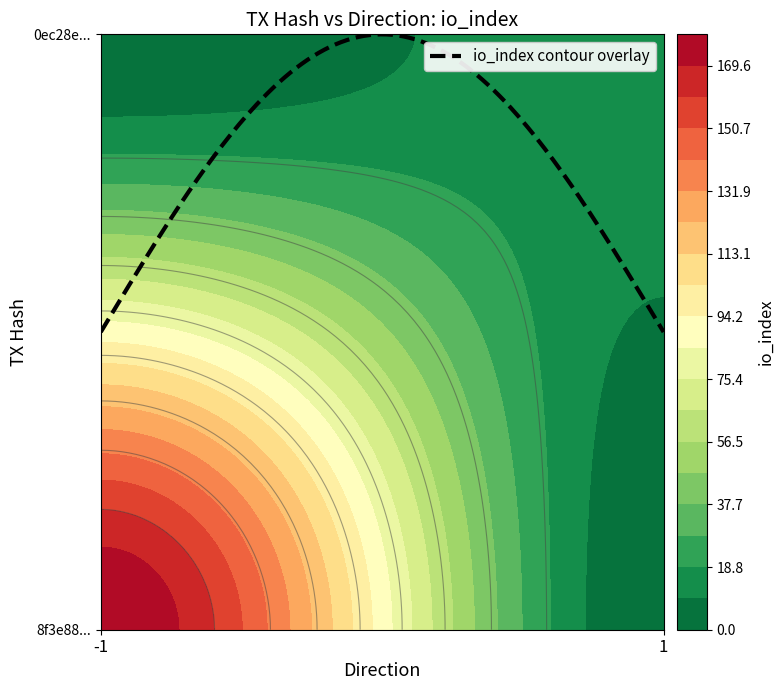

What is the maximum value shown in the chart?

179